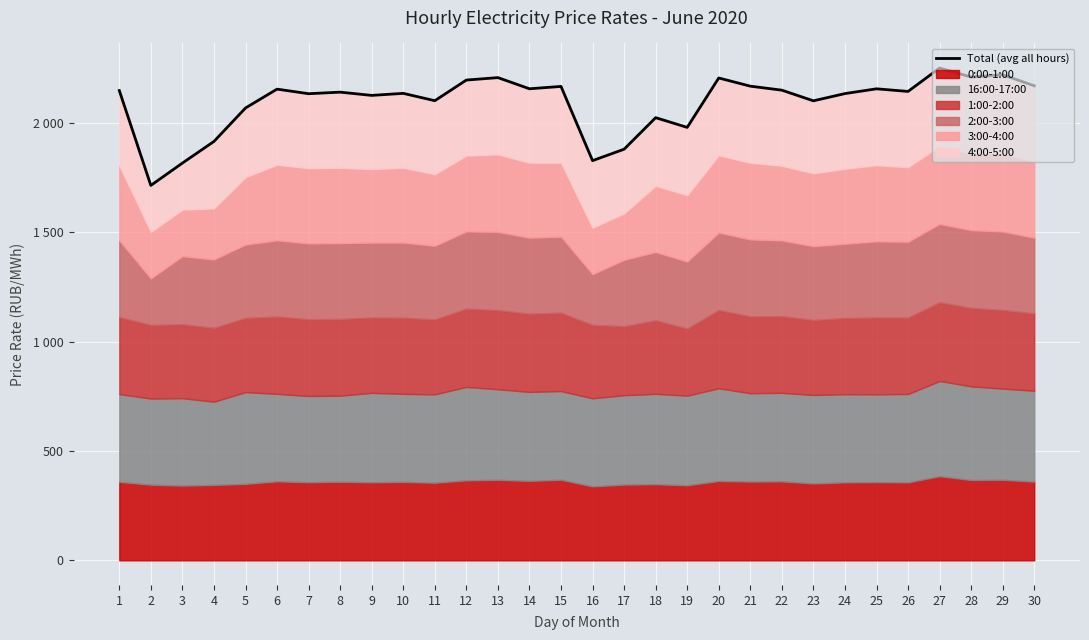

What is the sum of the values at 5 and 7?

4202.6